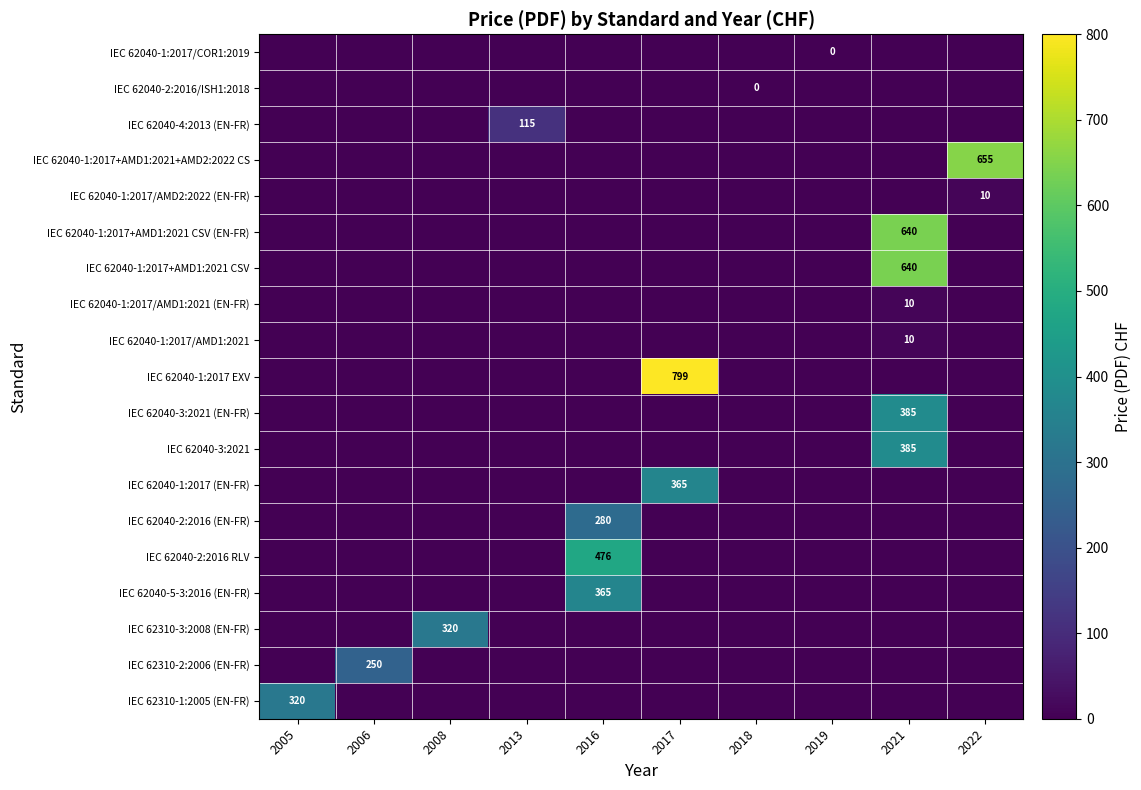

List the series in order of their peak value, lowest first.

IEC 62040-1:2017/COR1:2019, IEC 62040-2:2016/ISH1:2018, IEC 62040-1:2017/AMD2:2022 (EN-FR), IEC 62040-1:2017/AMD1:2021 (EN-FR), IEC 62040-1:2017/AMD1:2021, IEC 62040-4:2013 (EN-FR), IEC 62310-2:2006 (EN-FR), IEC 62040-2:2016 (EN-FR), IEC 62310-3:2008 (EN-FR), IEC 62310-1:2005 (EN-FR), IEC 62040-1:2017 (EN-FR), IEC 62040-5-3:2016 (EN-FR), IEC 62040-3:2021 (EN-FR), IEC 62040-3:2021, IEC 62040-2:2016 RLV, IEC 62040-1:2017+AMD1:2021 CSV (EN-FR), IEC 62040-1:2017+AMD1:2021 CSV, IEC 62040-1:2017+AMD1:2021+AMD2:2022 CS, IEC 62040-1:2017 EXV